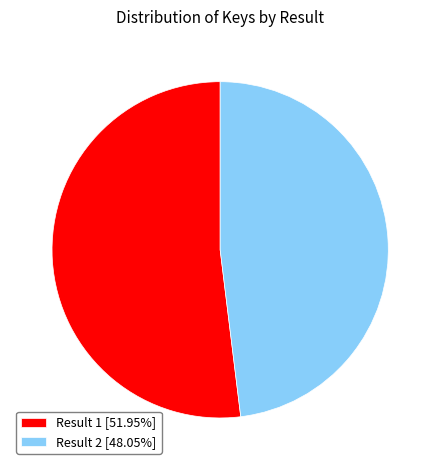

Combined, do Result 1 [51.95%] and Result 2 [48.05%] account for over 50%?

Yes